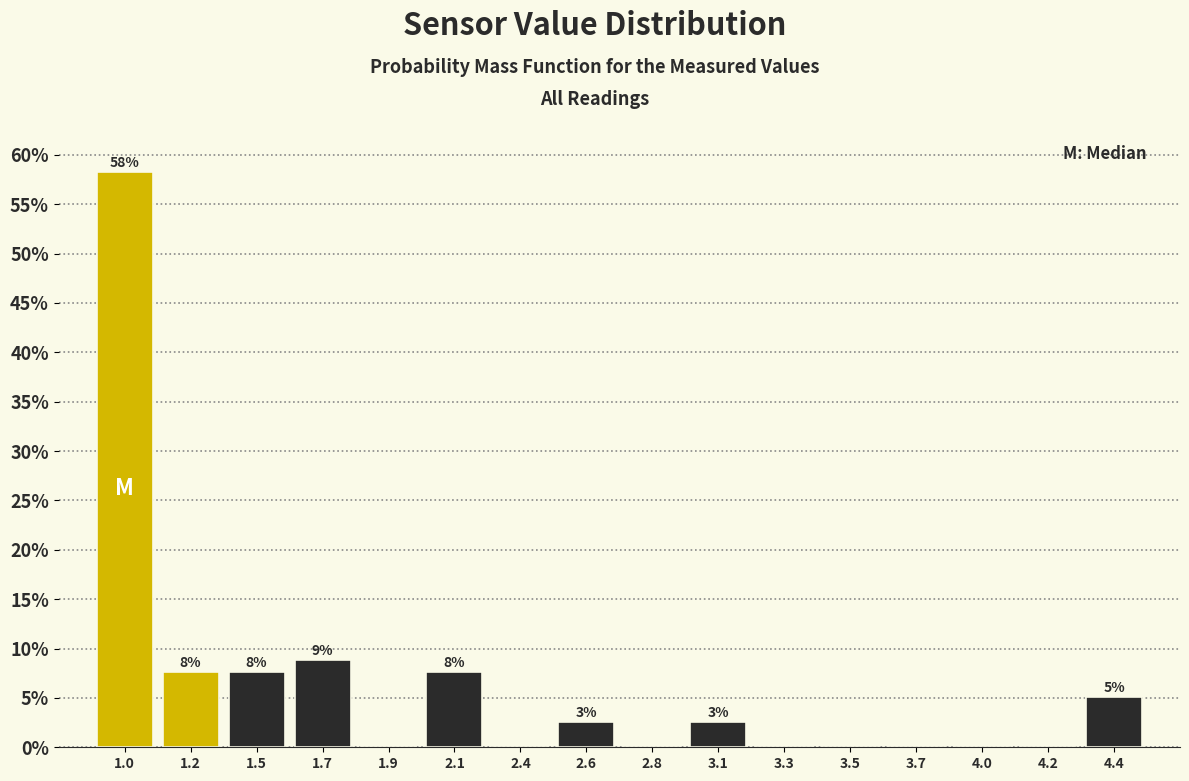

Are the bars horizontal?

No